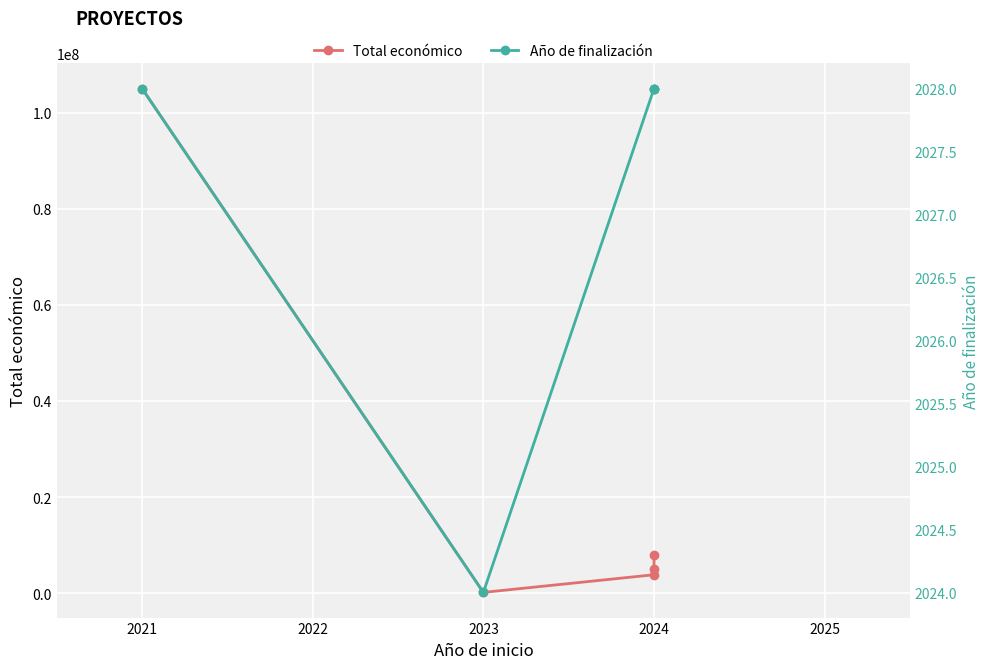

Which has a higher value, 2020 or 2024?

2020